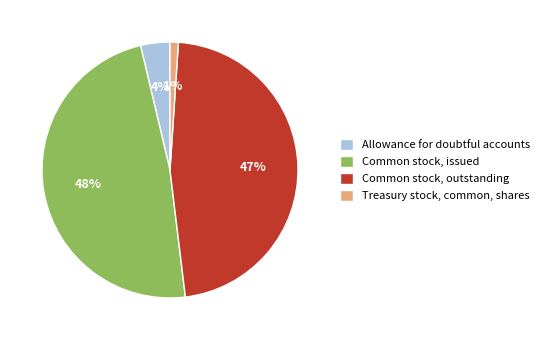

To the nearest percent, what is the combined percentage of Allowance for doubtful accounts and Common stock, issued?

52%